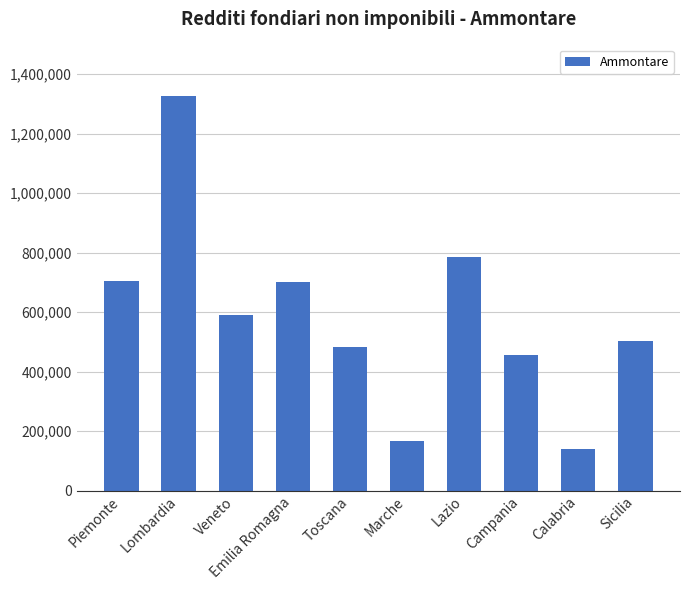

True or false: the data shows 1326079 at Lombardia.

True